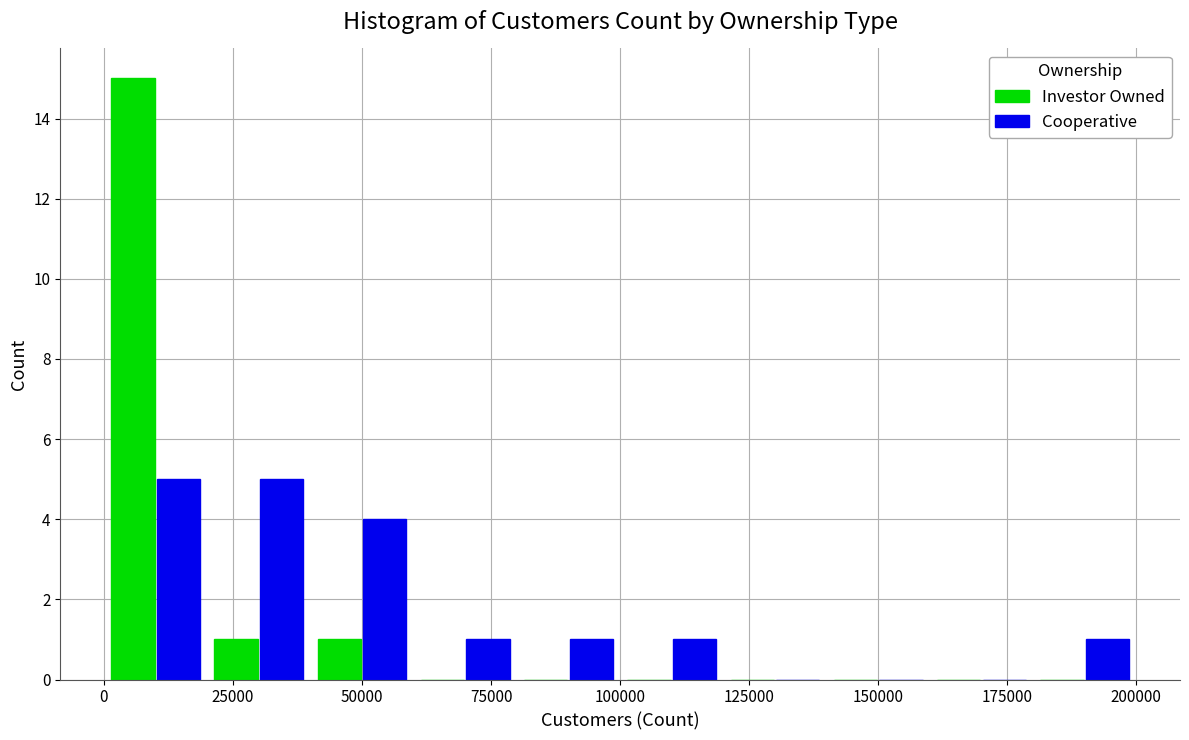

In the Investor Owned series, which range on the x-axis has the tallest bar?

0 to 20000